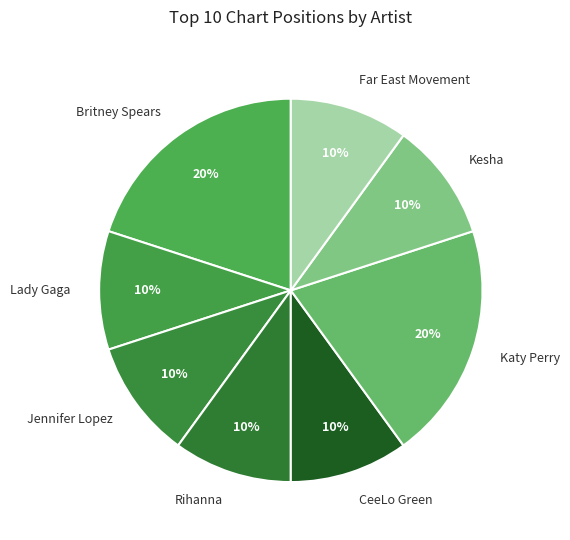

How many segments does this pie chart have?

8